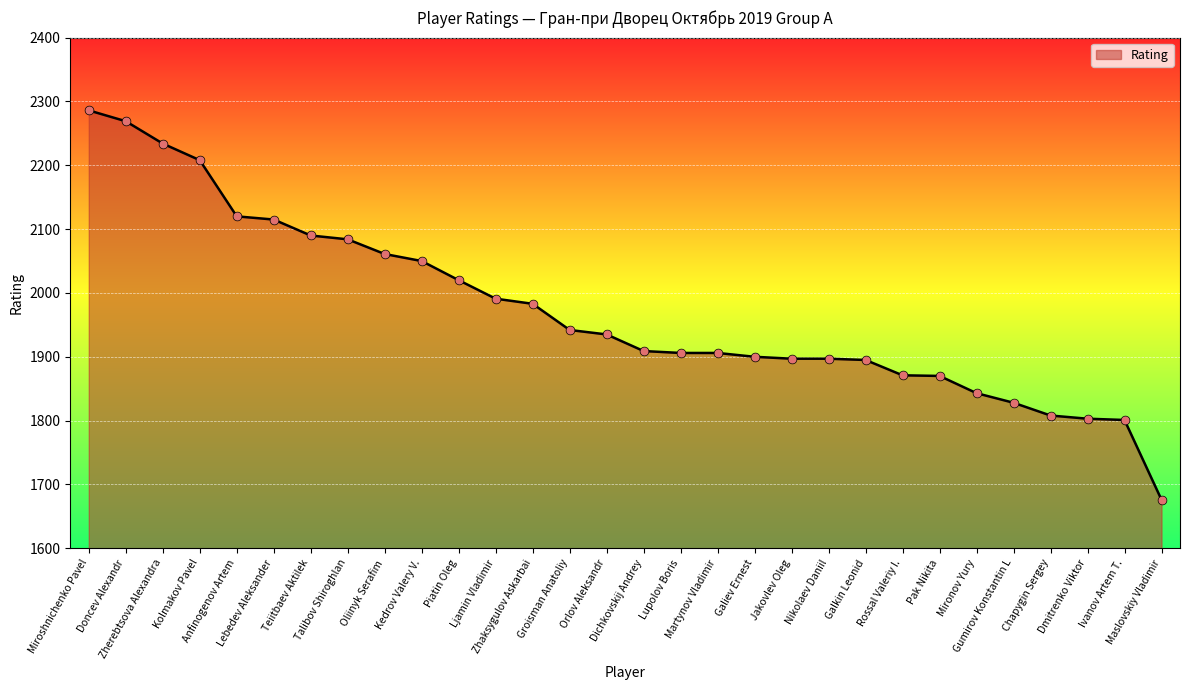

What is the ratio of the value at Groisman Anatoliy to the value at Maslovskiy Vladimir?

1.2